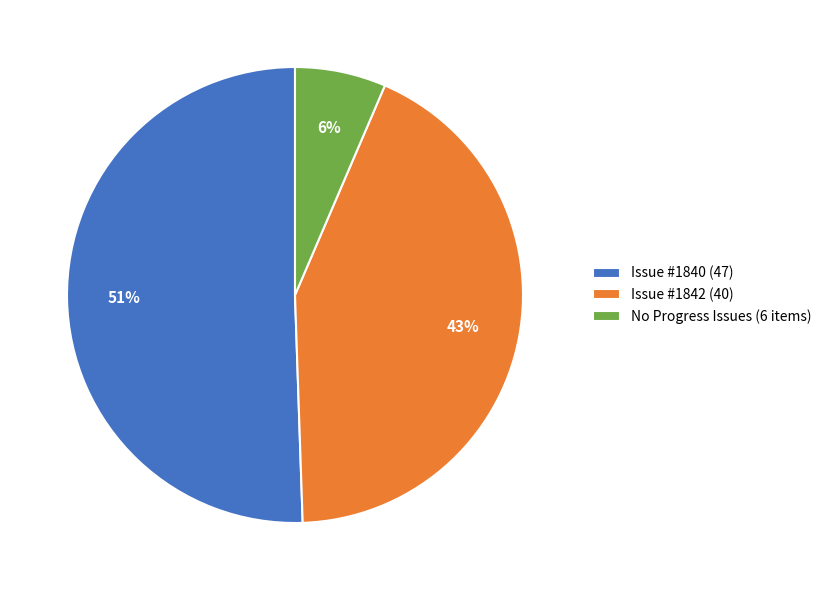

Do Issue #1842 (40) and Issue #1840 (47) together represent more than half of the pie?

Yes